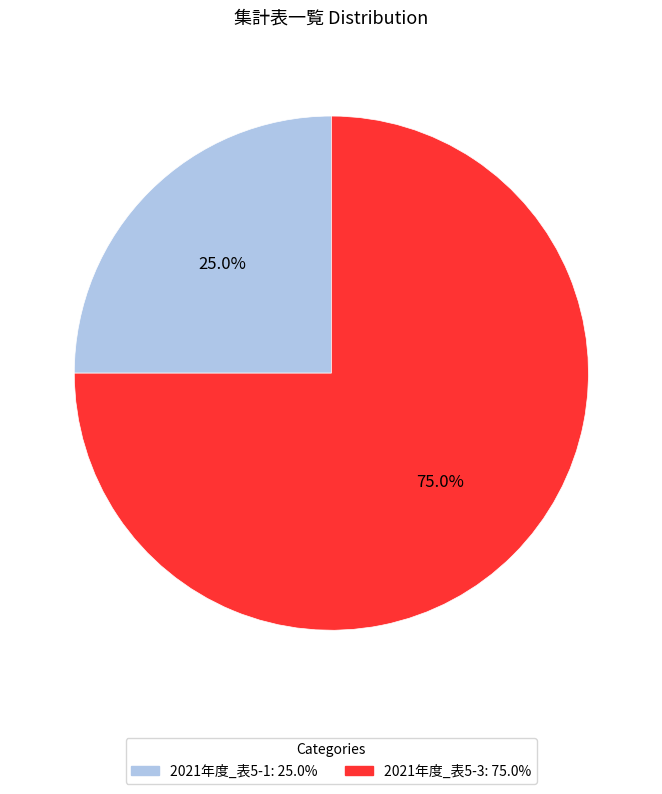

Count the number of slices in the pie.

2